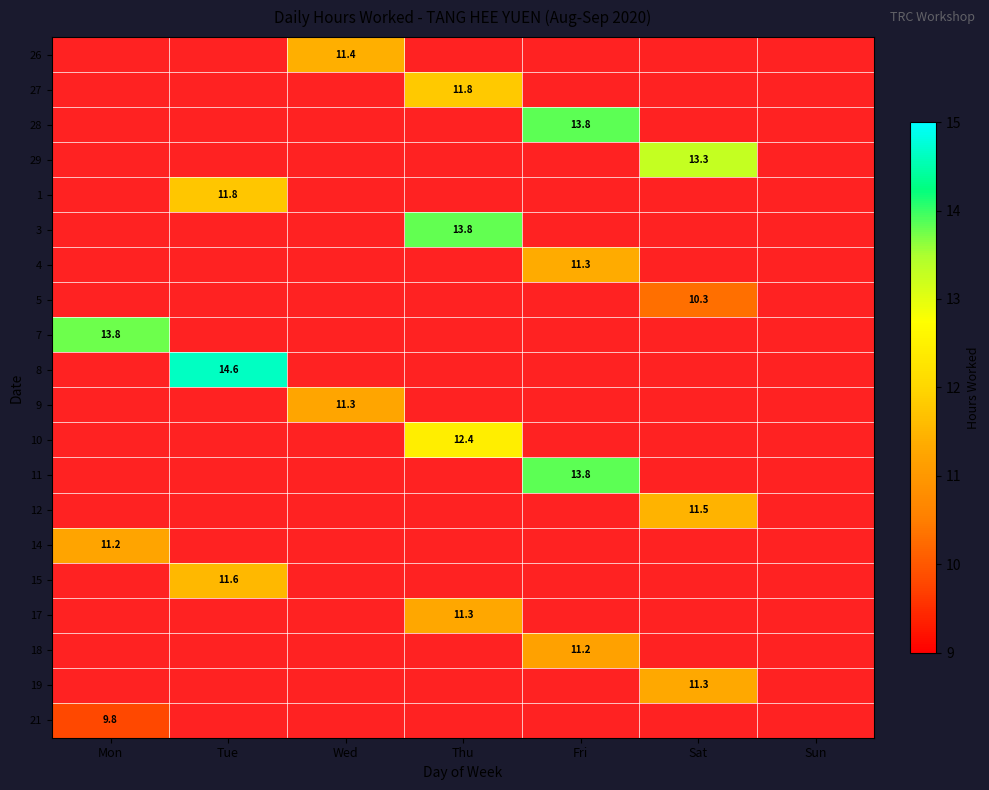

Which series has the largest range (max minus min)?

7